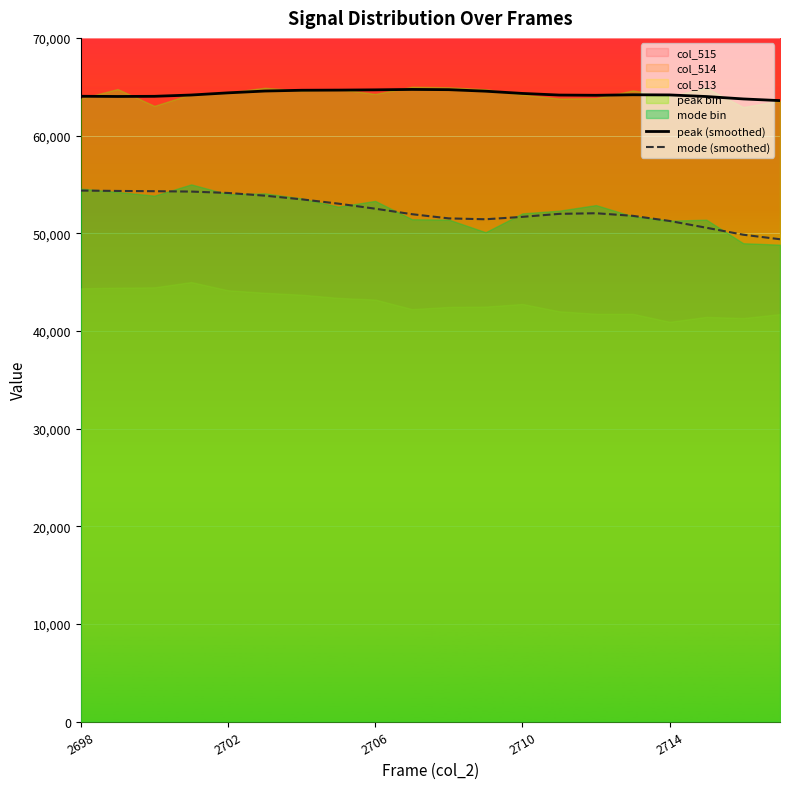

What is the maximum value for mode (smoothed)?

54367.5